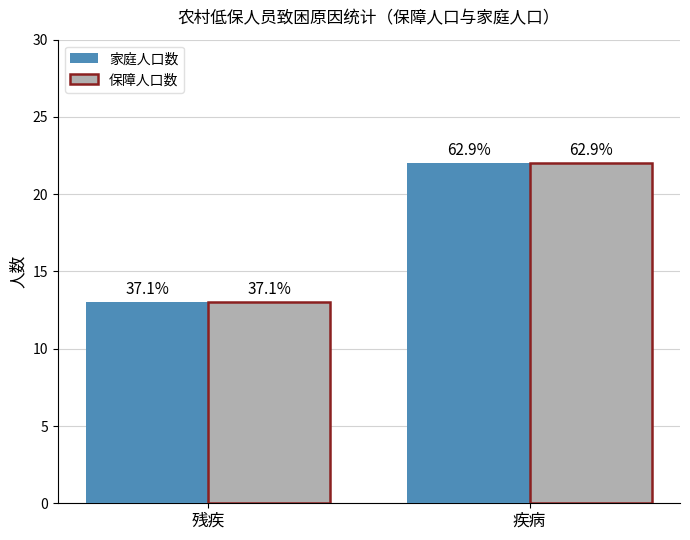

Which has a higher value, 残疾 or 疾病?

疾病